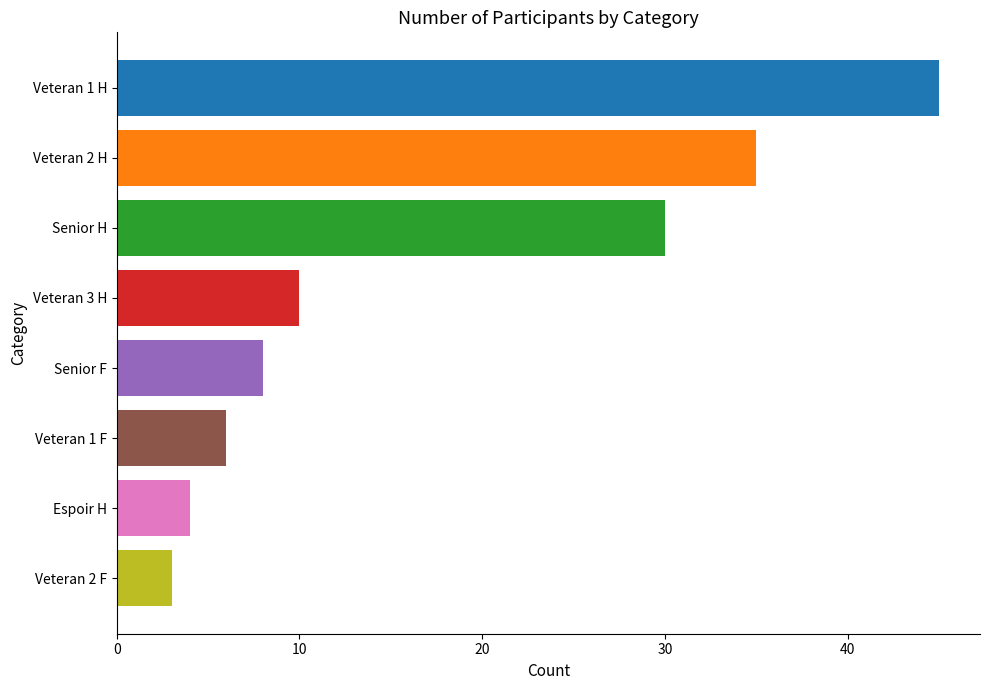

What is the average value?

18